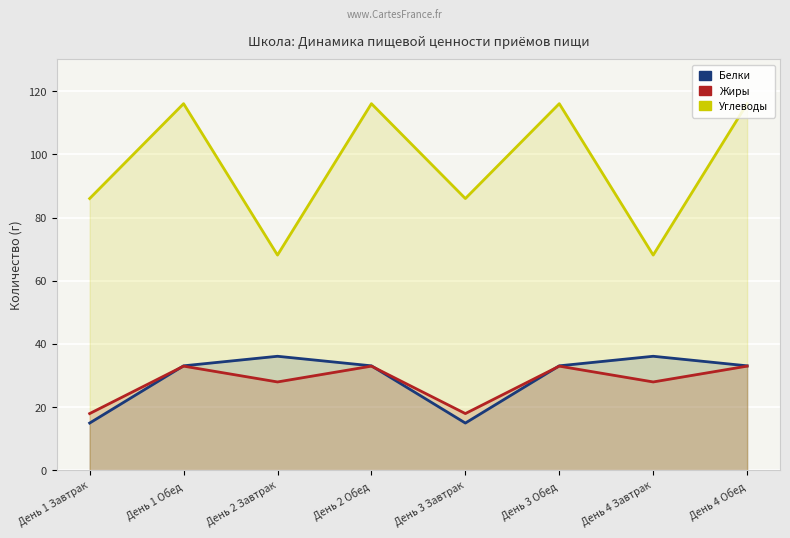

Where is the first local maximum for Белки?

День 2 Завтрак